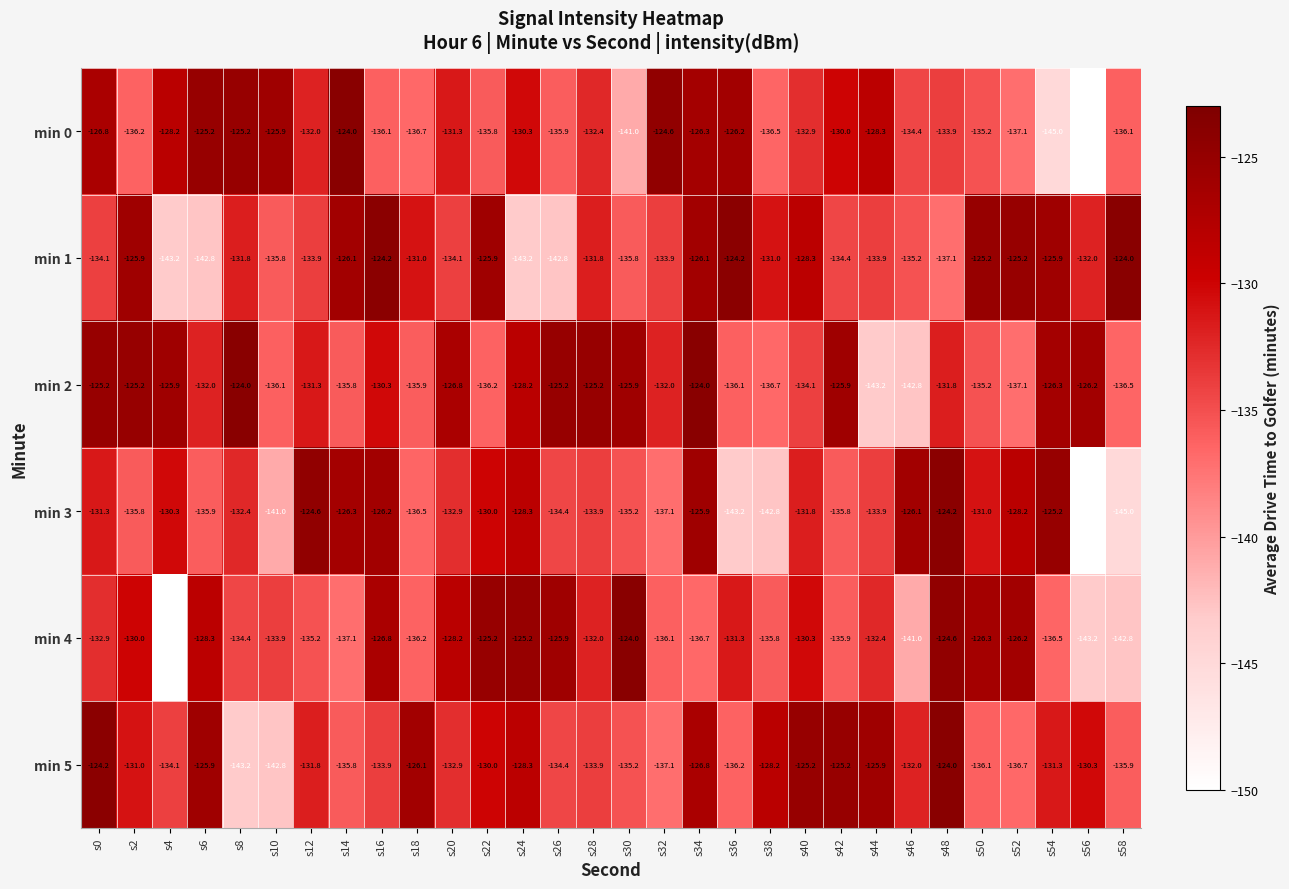

What is the greatest value displayed?

-124.0